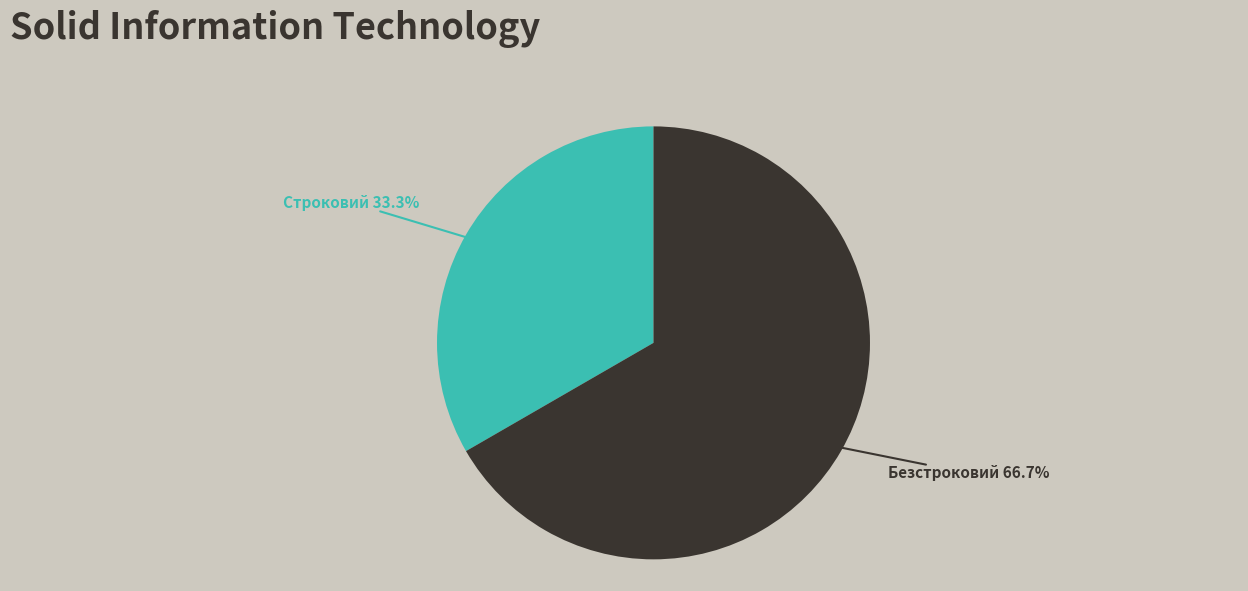

Is it true that Безстроковий is 67% of the pie?

True